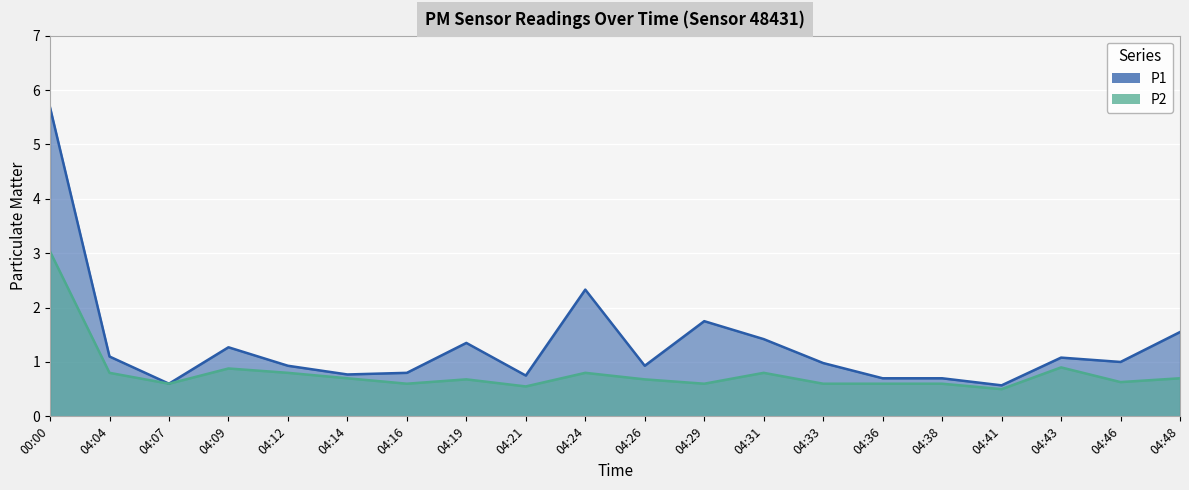

What is the sum of the P1 values at 04:04 and 04:07?

1.7